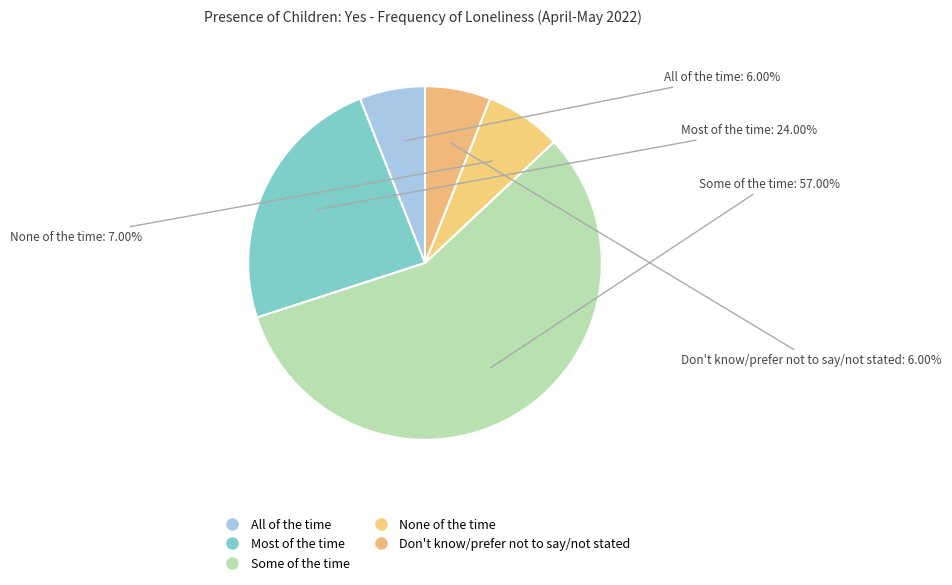

Which slice represents more than half of the pie?

Some of the time